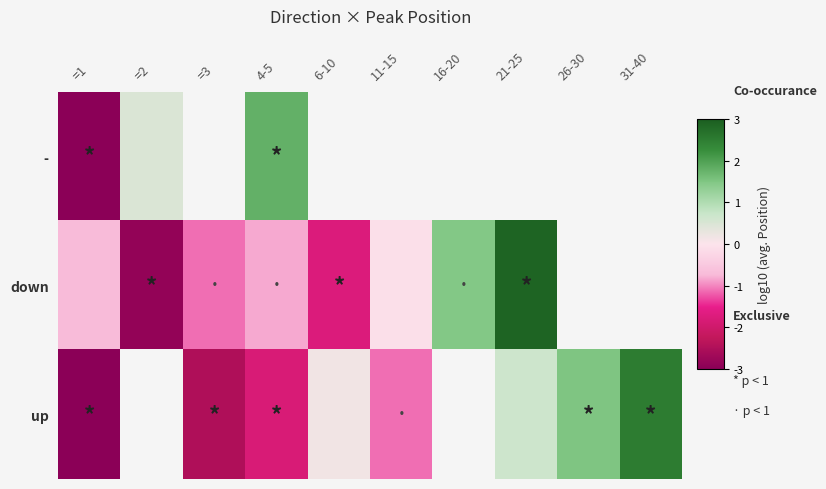

What is the total value across all series at 4-5?

-0.9